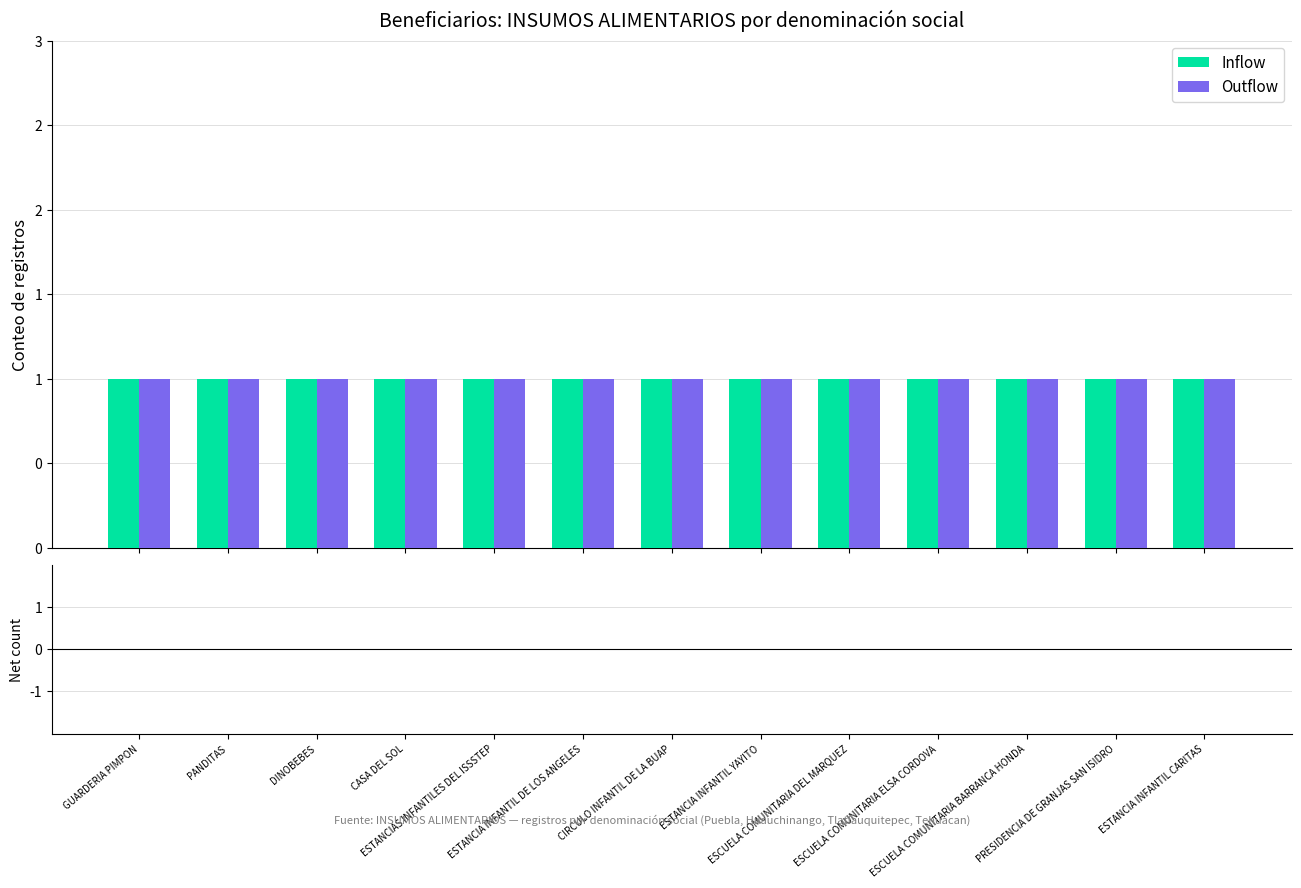

Which has a higher value, DINOBEBES or ESTANCIA INFANTIL DE LOS ANGELES?

DINOBEBES